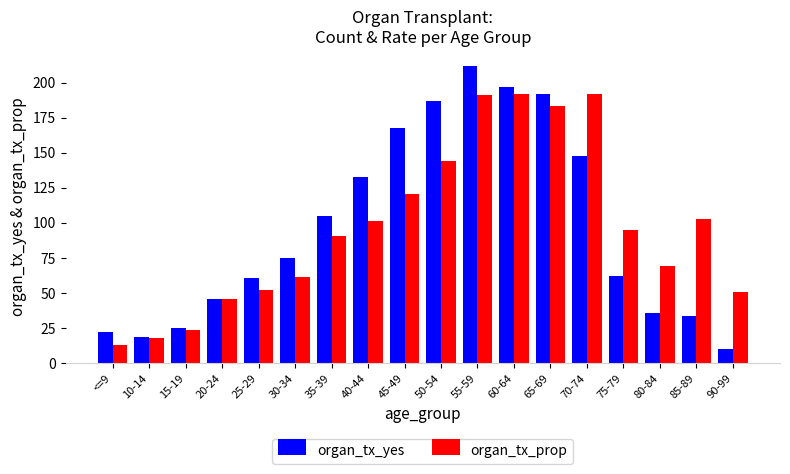

What are all the series names shown in the legend?

organ_tx_yes, organ_tx_prop